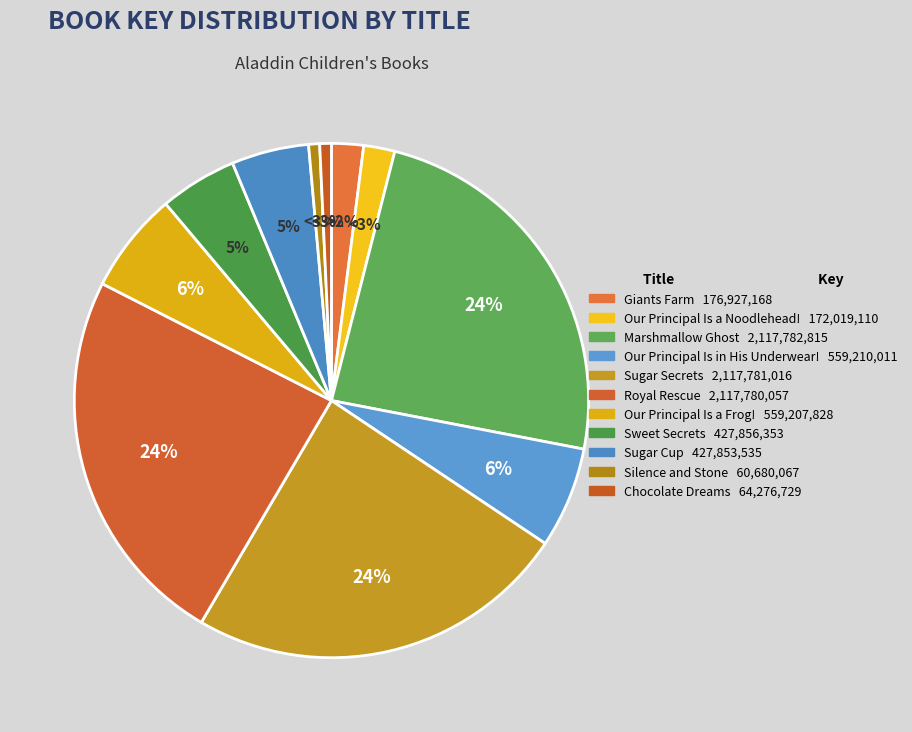

To the nearest percent, what portion does Our Principal Is a Noodlehead! represent?

2%